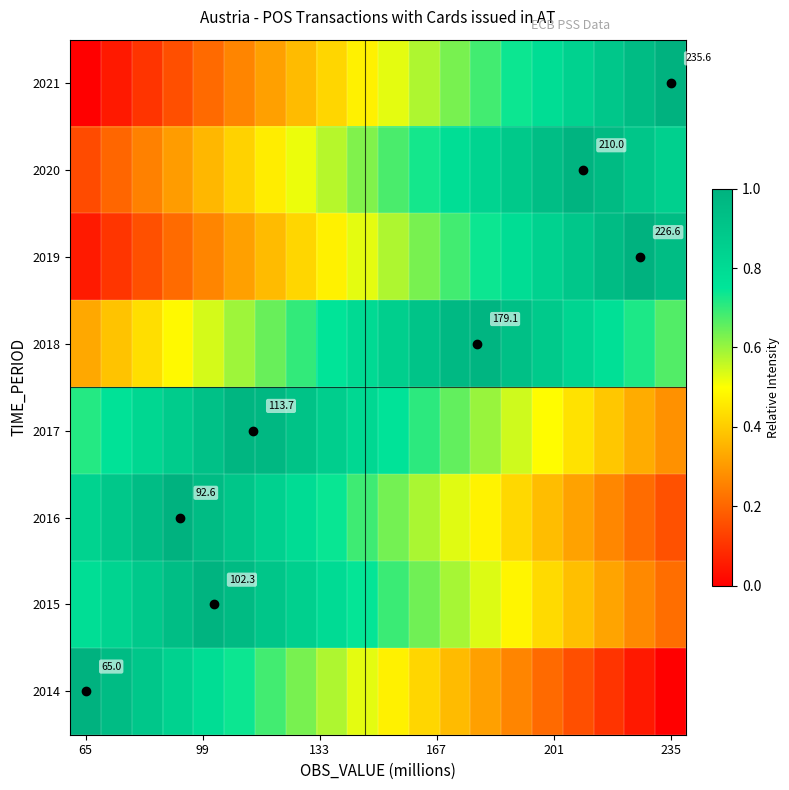

At which category is the sum across all series the highest?

6